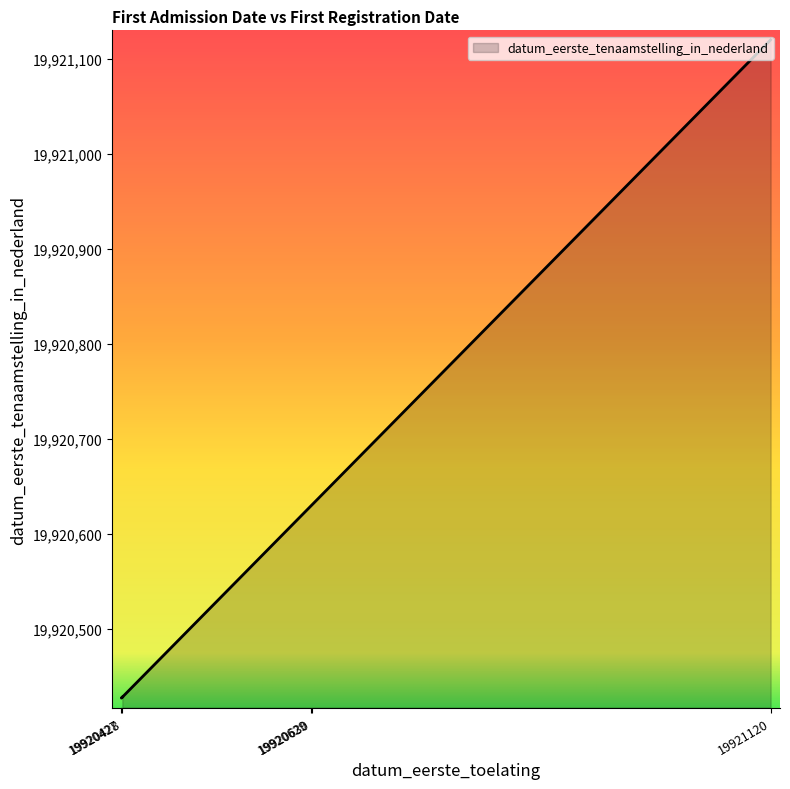

Rank the categories by value from lowest to highest.

19920427, 19920428, 19920629, 19920630, 19921120